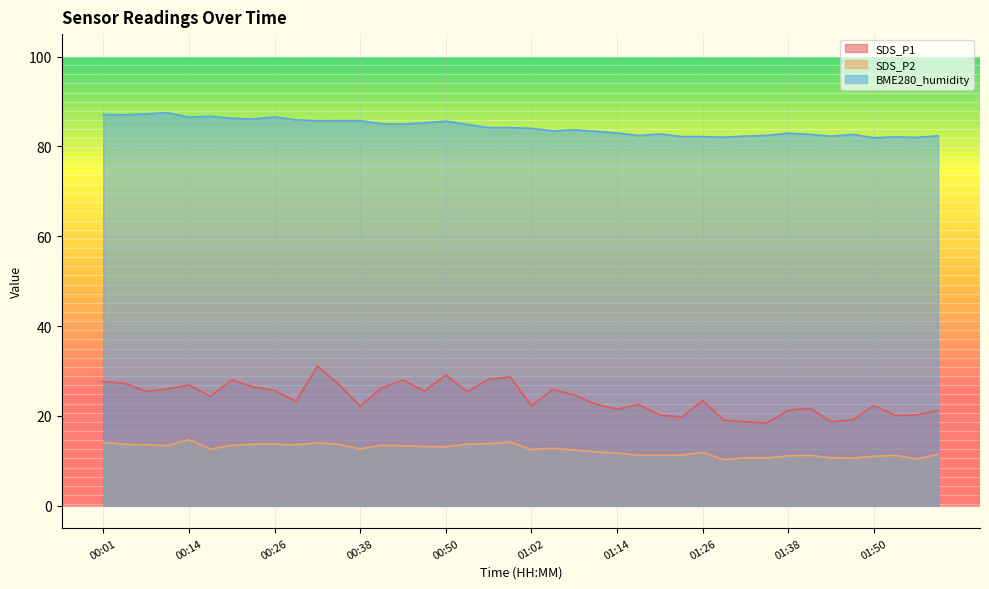

Rank the series by their maximum value, from lowest to highest.

SDS_P2, SDS_P1, BME280_humidity